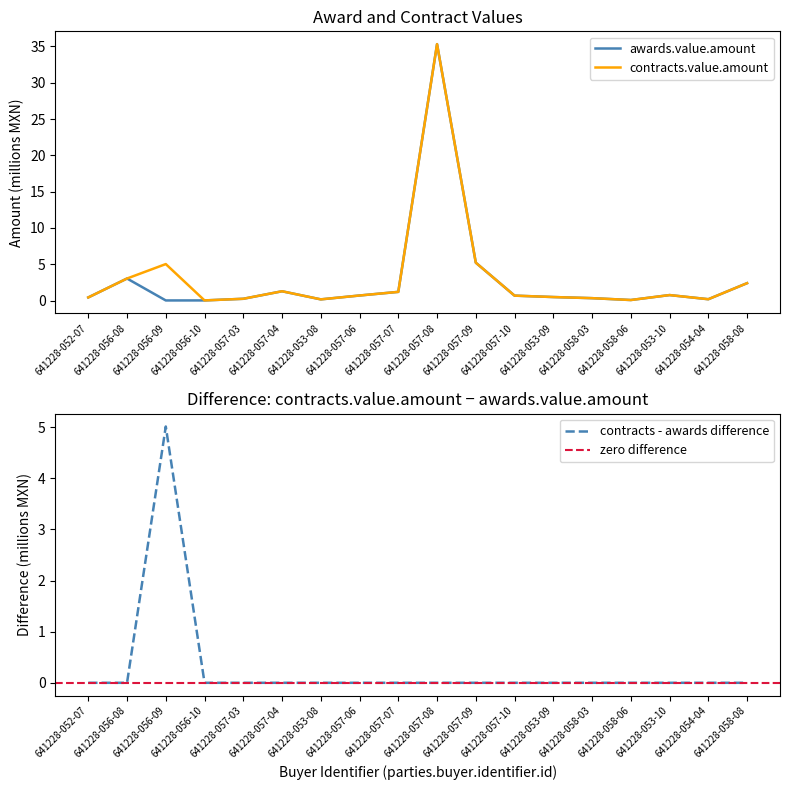

What is the greatest value displayed?

35.3